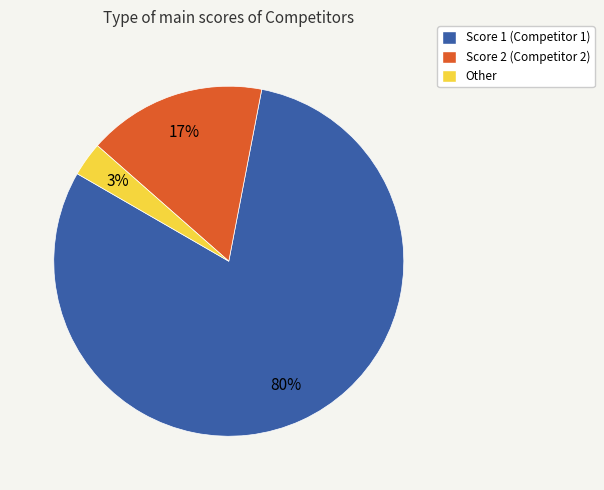

Is there a majority slice in this chart?

Yes